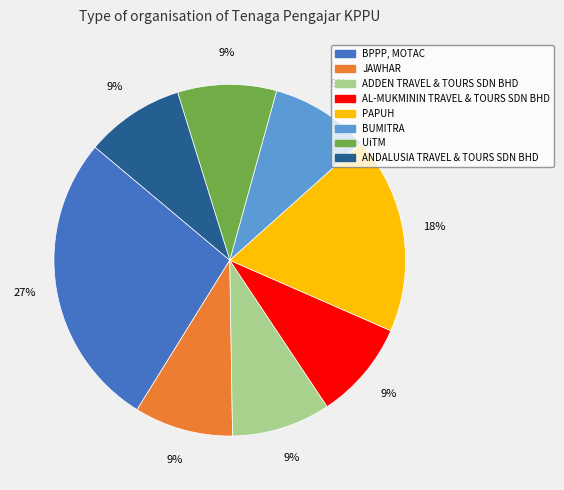

To the nearest percent, what is the average slice percentage?

12%